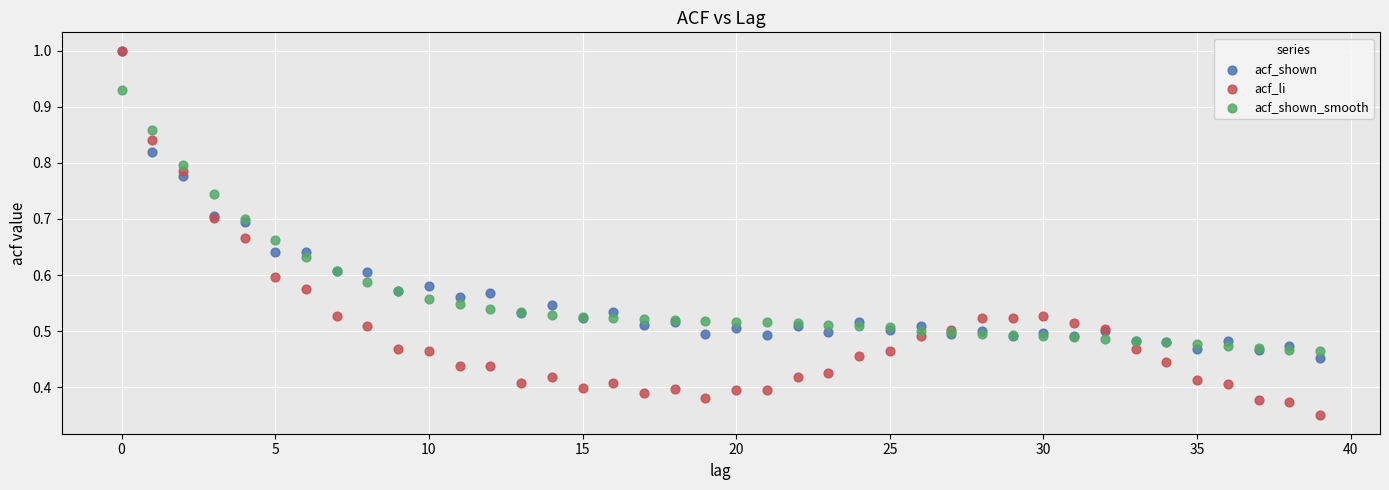

What are all the series names shown in the legend?

acf_shown, acf_li, acf_shown_smooth